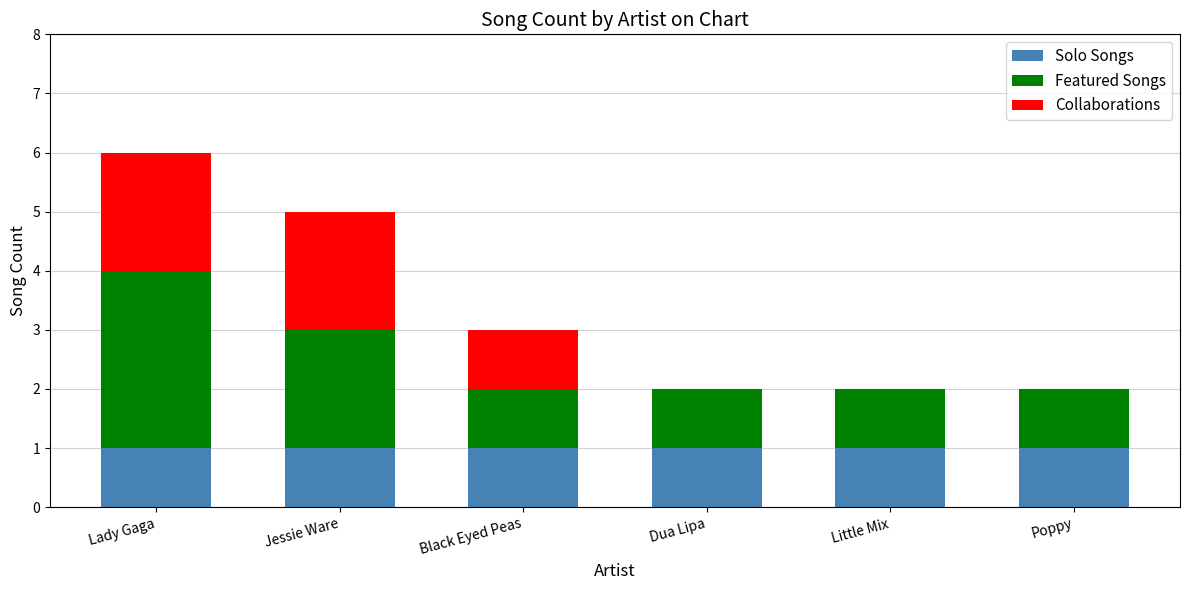

True or false: Solo Songs has a value of 1 at Lady Gaga.

True